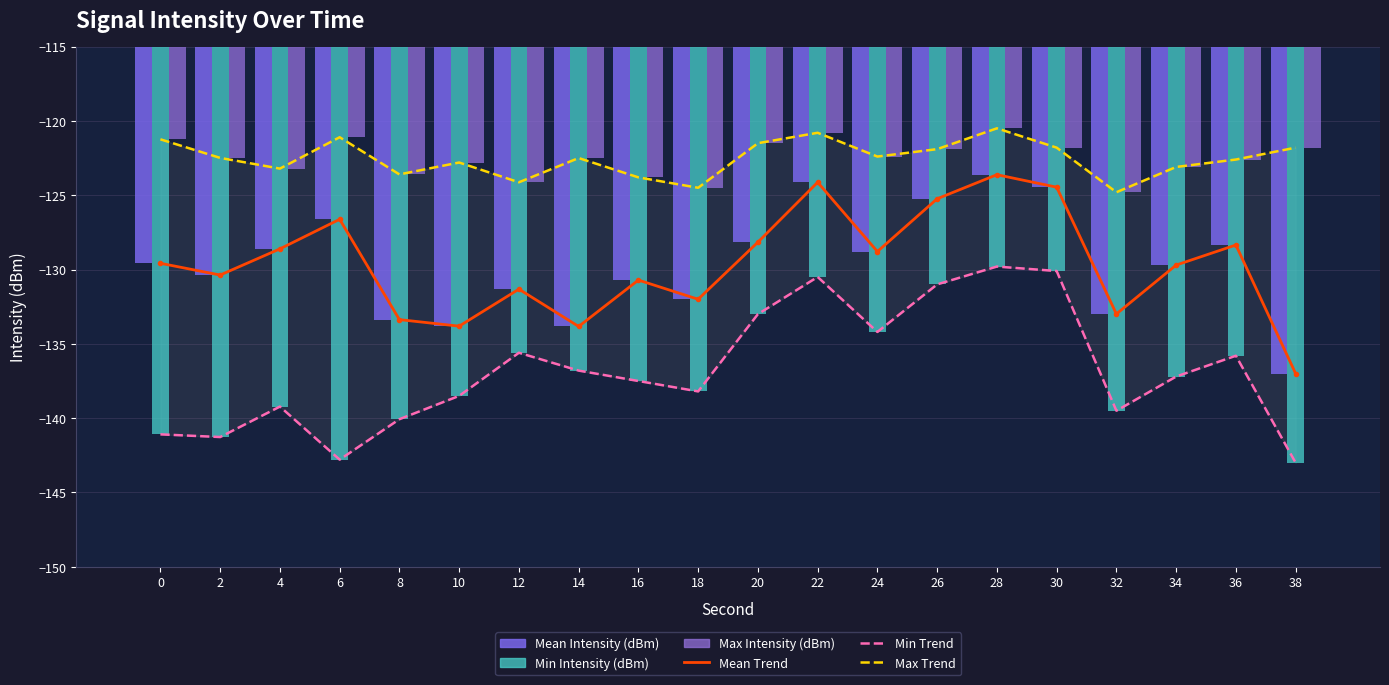

How many values in the Mean Intensity (dBm) series exceed -129?

9